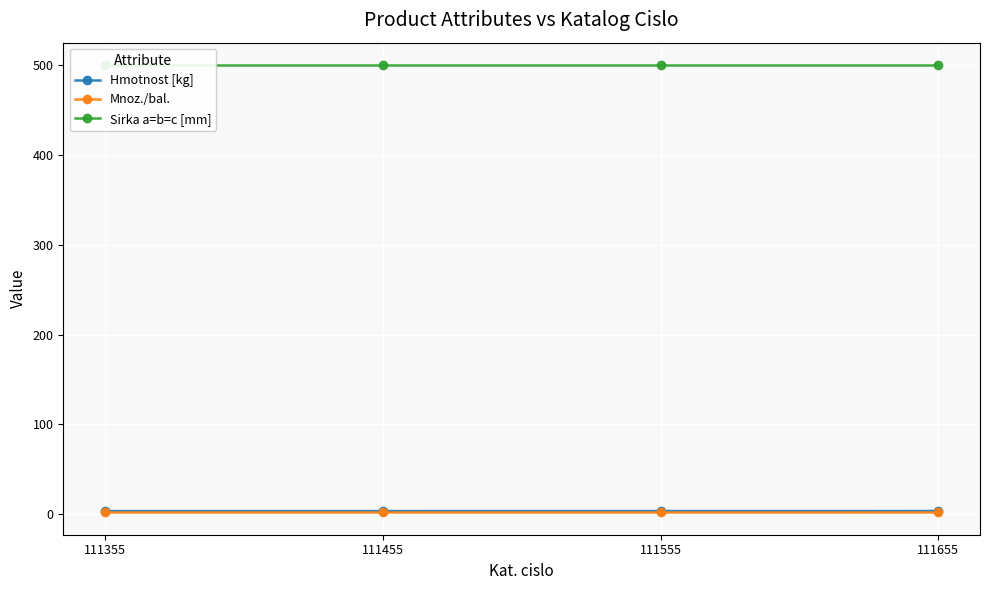

The value of Mnoz./bal. at 111455 is 2.0. True or false?

True